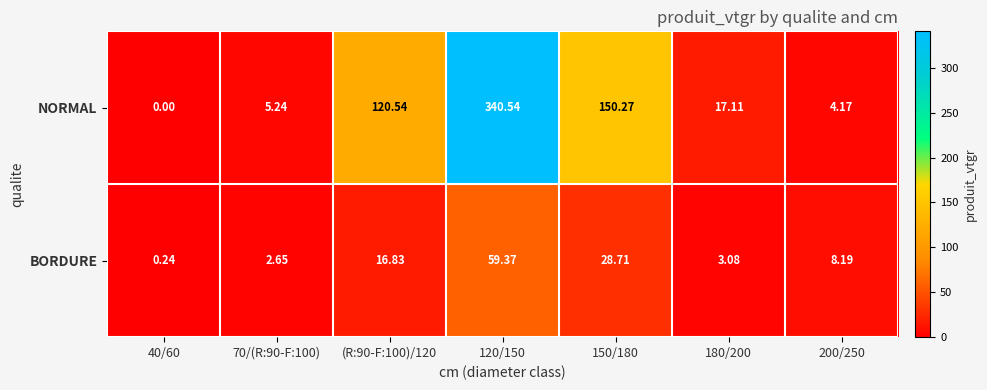

Which series changed the most between 180/200 and 200/250?

NORMAL